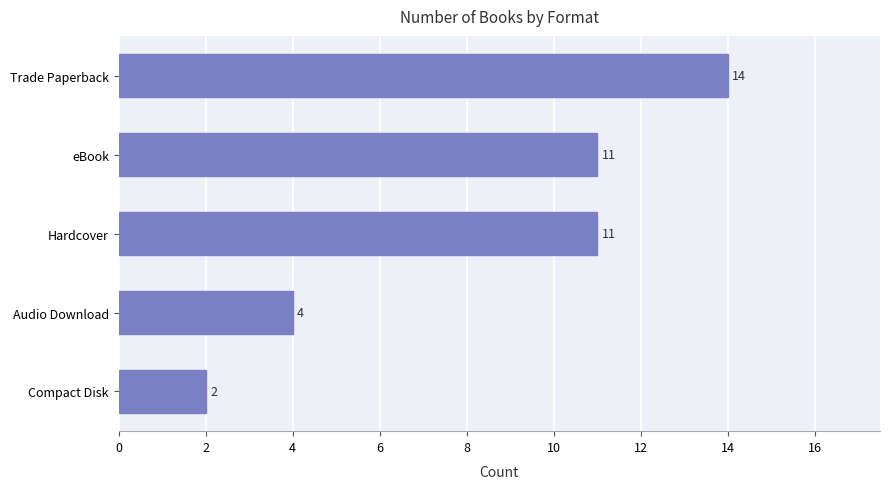

What is the greatest value displayed?

14